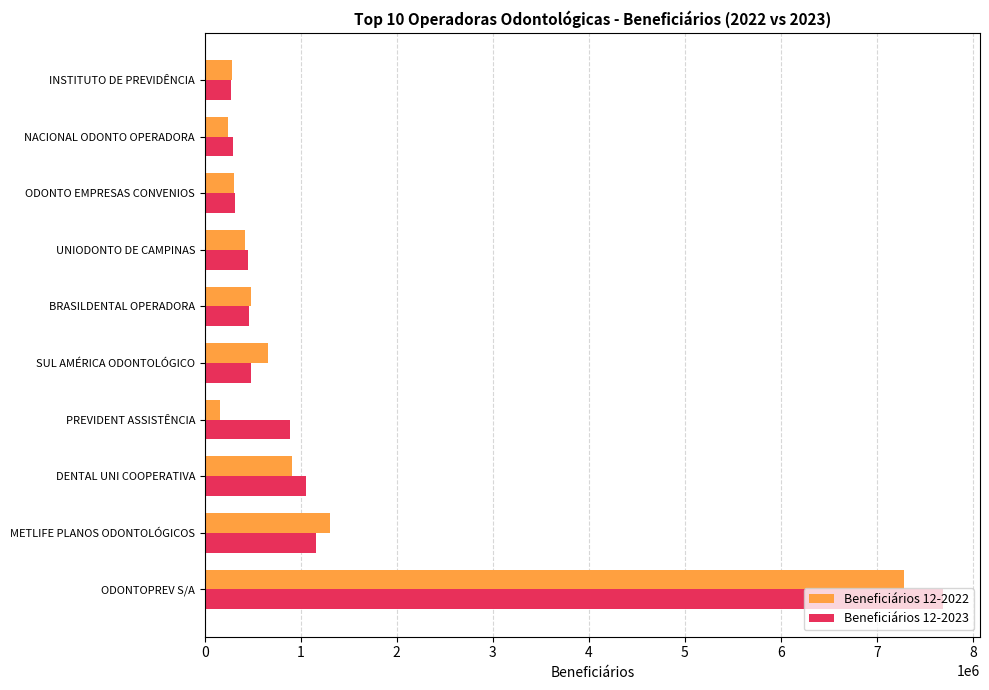

Which series has the widest spread of values?

Beneficiários 12-2023